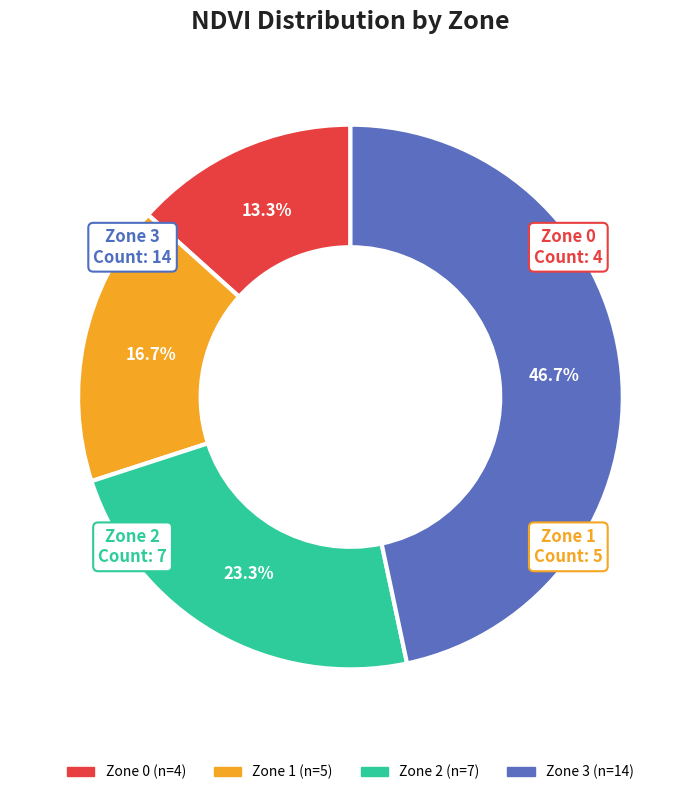

Is there a majority slice in this chart?

No